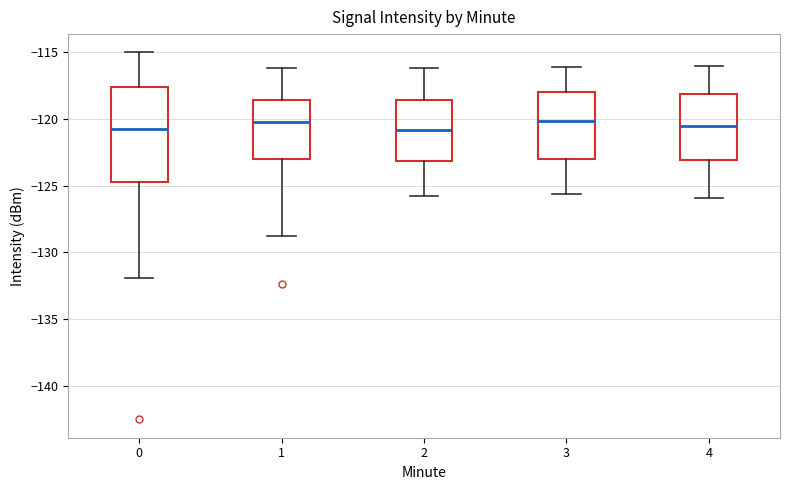

Reading left to right, read every box against the y-axis: the position of its median line, the range the box covers, and the ends of its whiskers. The values are not printed on the chart, so give them approximately, as read against the axis.

0: median -120.5, box -124.5 to -117.5, whiskers -132.0 to -115.0
1: median -120.0, box -123.0 to -118.5, whiskers -129.0 to -116.0
2: median -121.0, box -123.0 to -118.5, whiskers -126.0 to -116.0
3: median -120.0, box -123.0 to -118.0, whiskers -125.5 to -116.0
4: median -120.5, box -123.0 to -118.0, whiskers -126.0 to -116.0